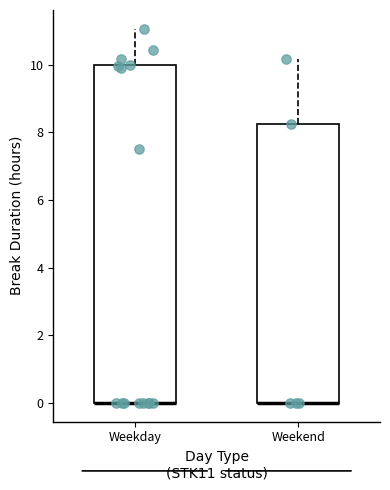

Reading left to right, transcribe this box plot: for each box, give where its median line is, the range the box spans, and where its two whiskers end, as read against the y-axis. The values are not printed on the chart, so give them approximately, as read against the axis.

Weekday: median 0.0 (drawn on the box's lower edge), box 0.0 to 10.0, whiskers 0.0 to 11.0
Weekend: median 0.0 (drawn on the box's lower edge), box 0.0 to 8.2, whiskers 0.0 to 10.2